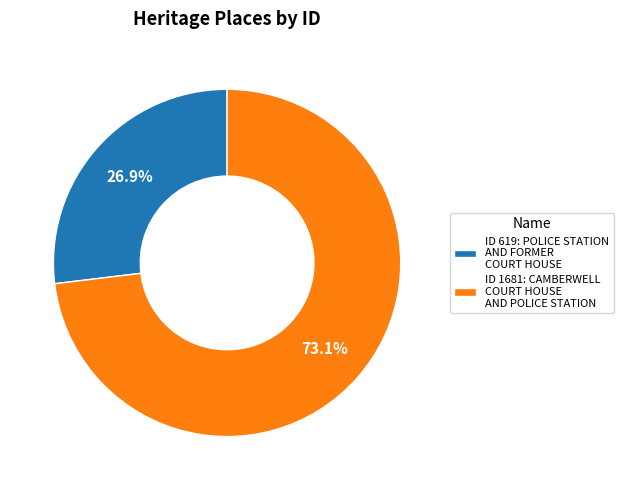

Which category has the smallest portion of the pie?

ID 619: POLICE STATION AND FORMER COURT HOUSE